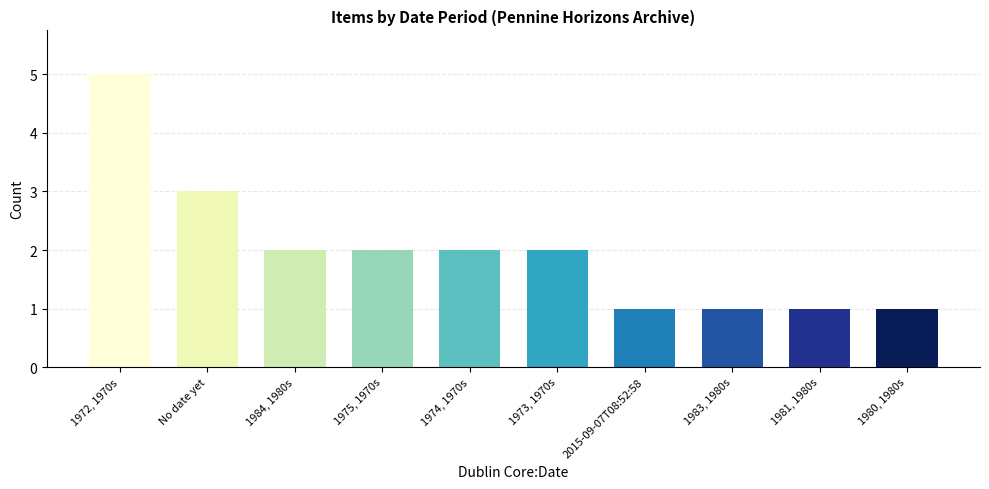

How many data points does each series have?

10